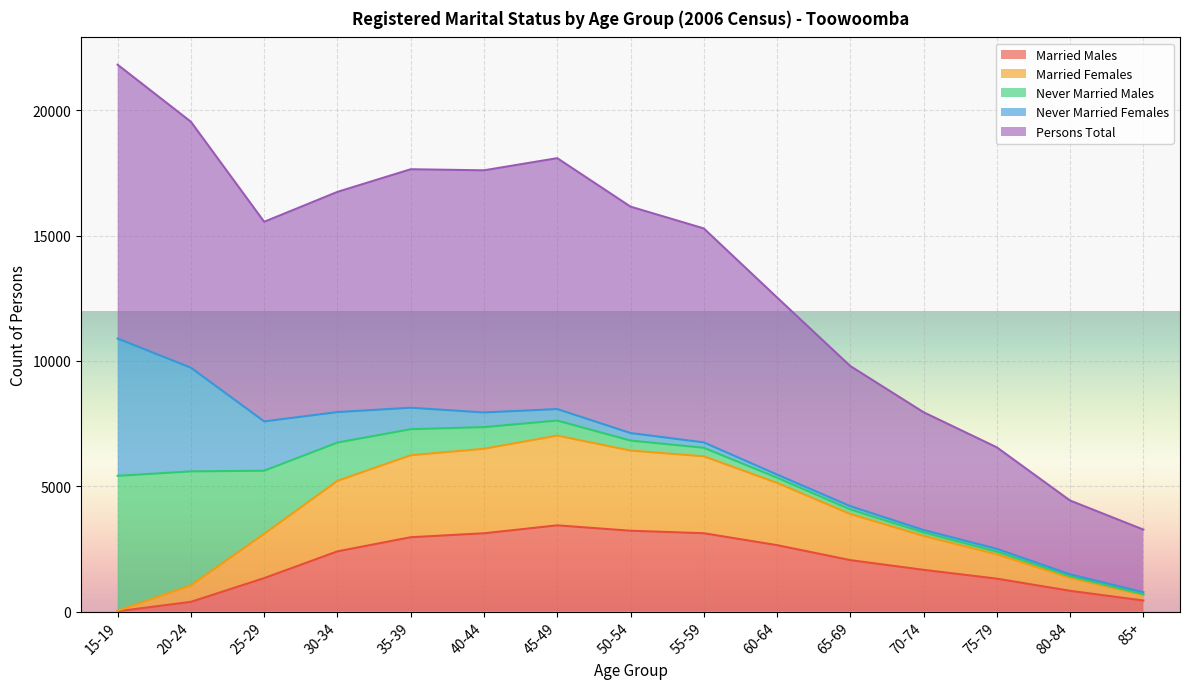

How many lines are shown in the chart?

5